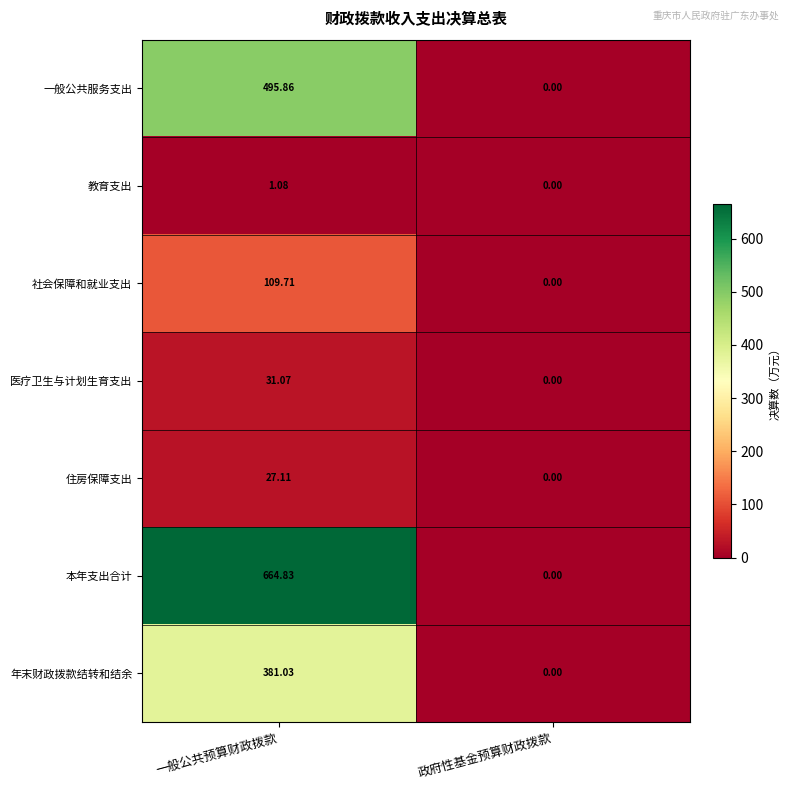

List the series in order of their peak value, highest first.

本年支出合计, 一般公共服务支出, 年末财政拨款结转和结余, 社会保障和就业支出, 医疗卫生与计划生育支出, 住房保障支出, 教育支出